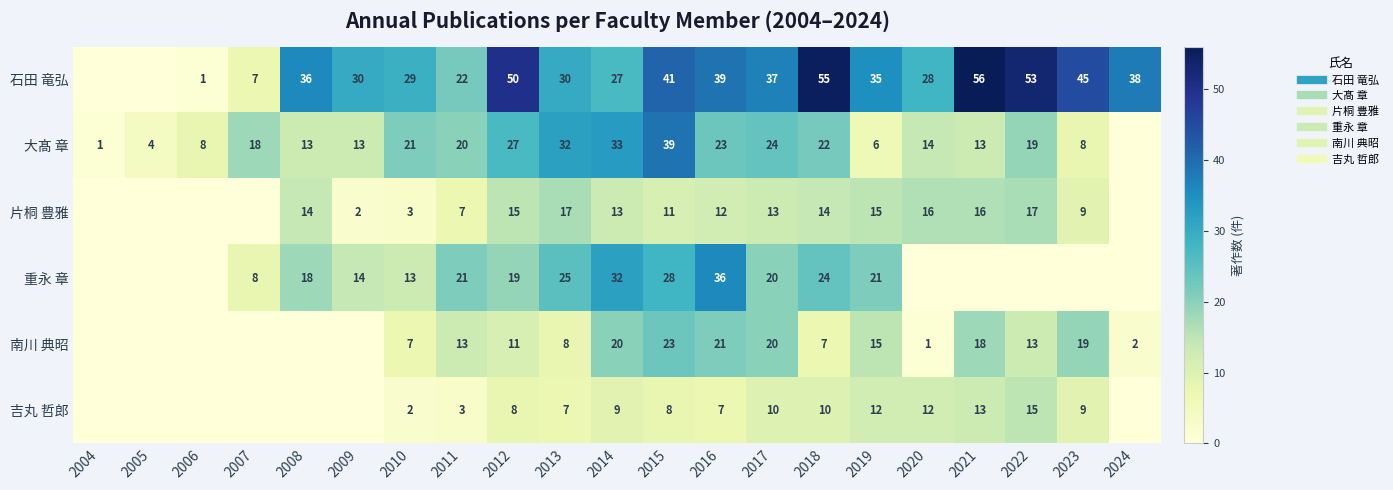

What is the difference between the 南川 典昭 values at 2024 and 2017?

18